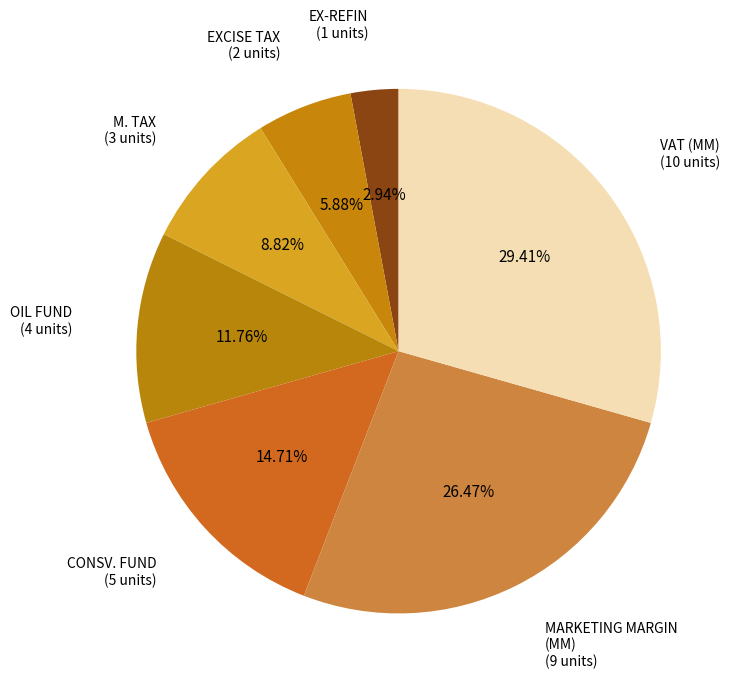

Which category has the smallest portion of the pie?

EX-REFIN